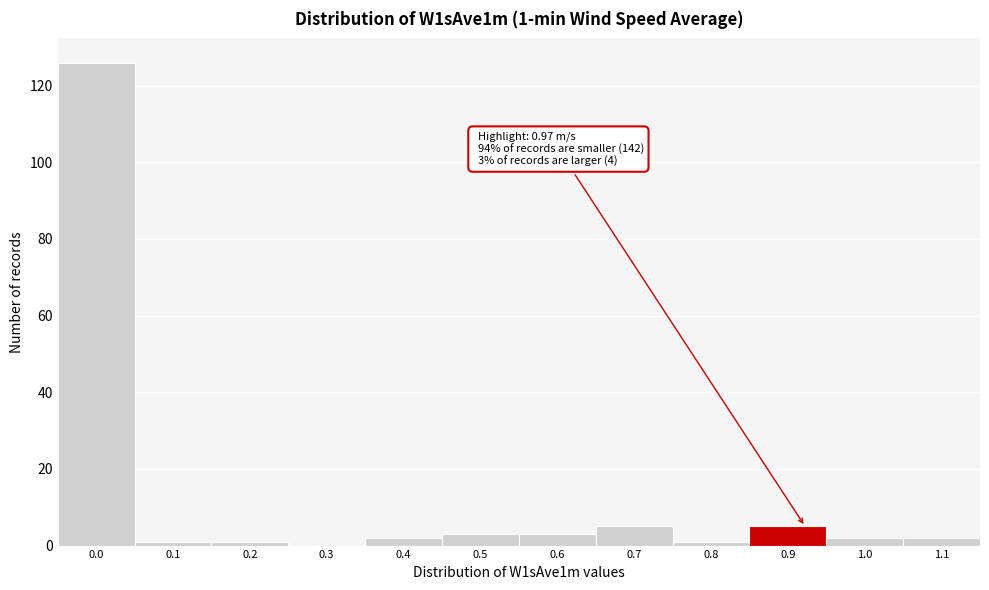

Reading right to left, what are all the values shown in this chart?

1.1=2	1.0=2	0.9=5	0.8=1	0.7=5	0.6=3	0.5=3	0.4=2	0.3=0	0.2=1	0.1=1	0.0=126